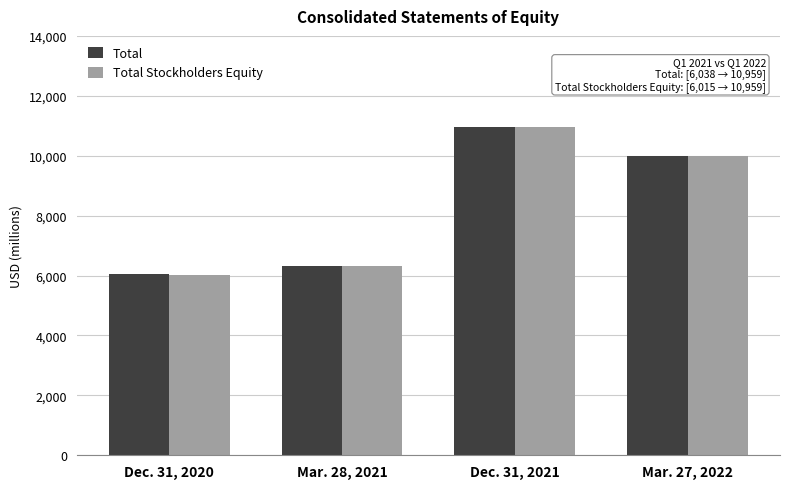

Count the number of categories in the chart.

4